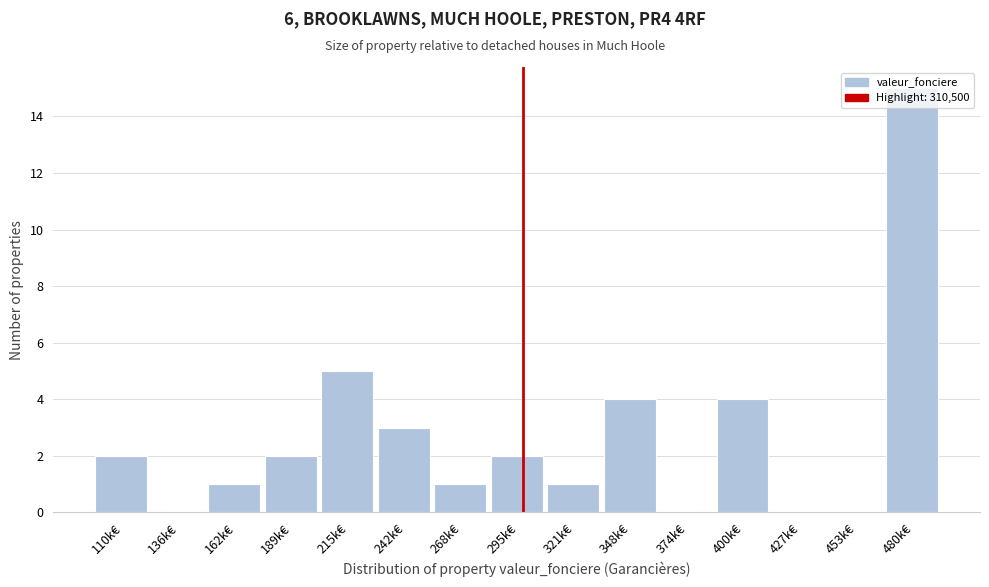

The chart shows a value of 15 at 480k€. True or false?

True